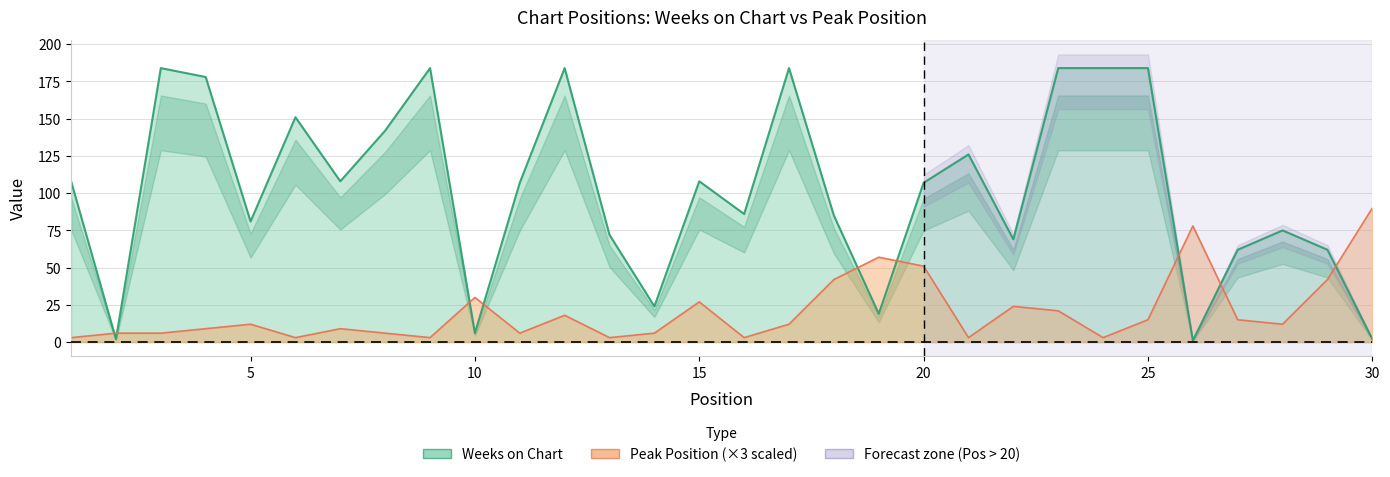

What is the value of the Peak Position point at the 13th from the left?

3